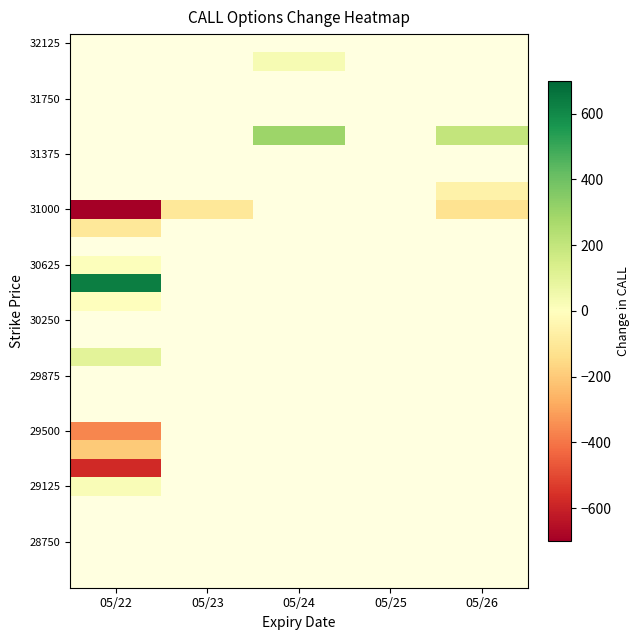

Between 05/26 and 05/22, which is larger?

05/26